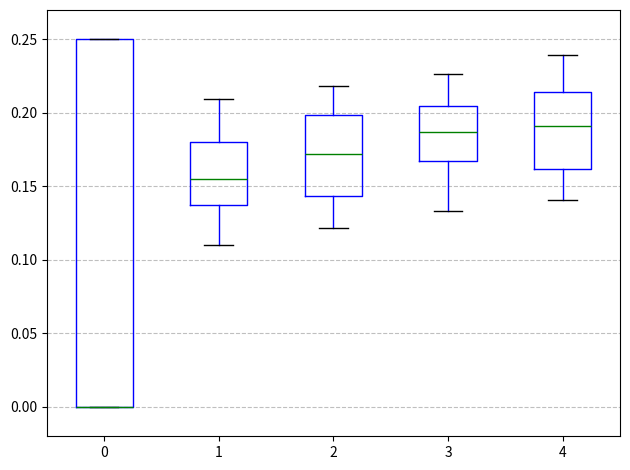

Where does the upper whisker of the box at x = 1 end on the y-axis? The values are not printed on the chart, so give them approximately, as read against the axis.

0.210